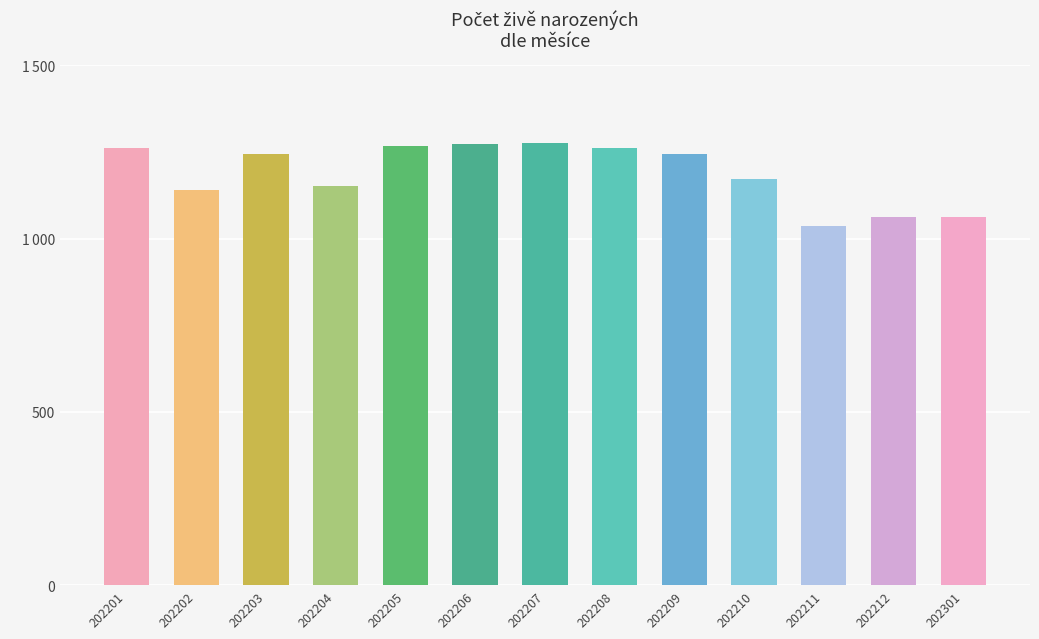

The chart shows a value of 2074 at 202210. True or false?

False